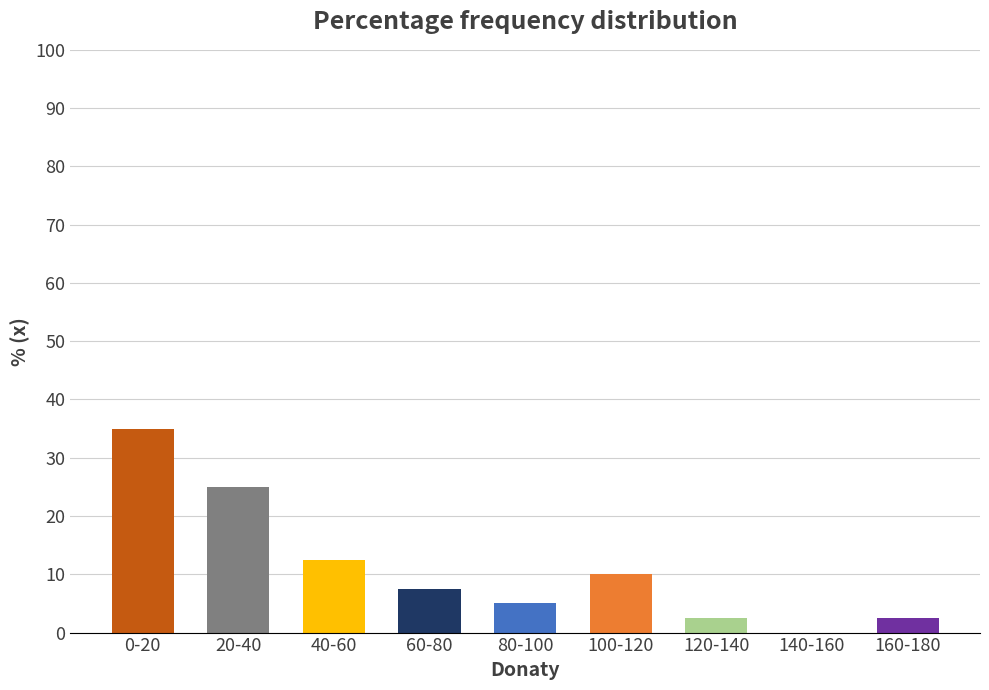

Reading left to right, list all the values displayed in this chart.

0-20=35.0	20-40=25.0	40-60=12.5	60-80=7.5	80-100=5.0	100-120=10.0	120-140=2.5	140-160=0.0	160-180=2.5